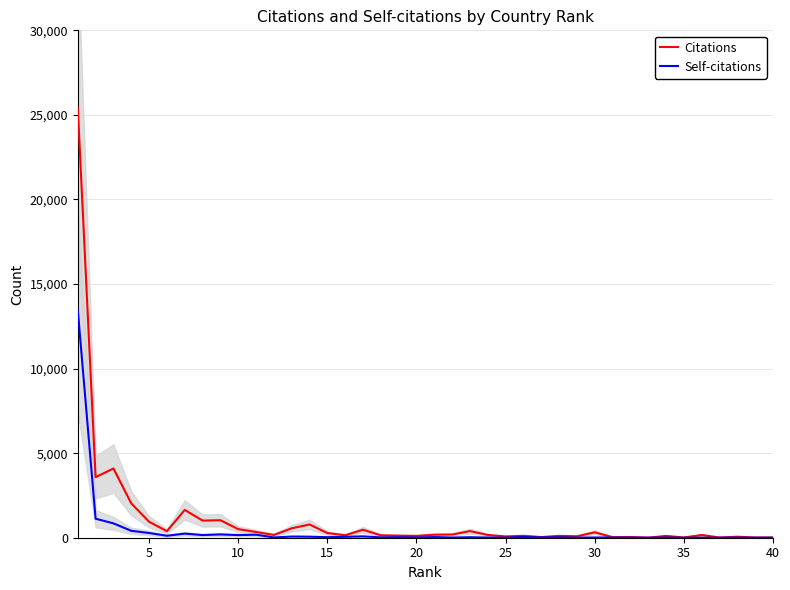

What is the highest value of the Self-citations series?

13475